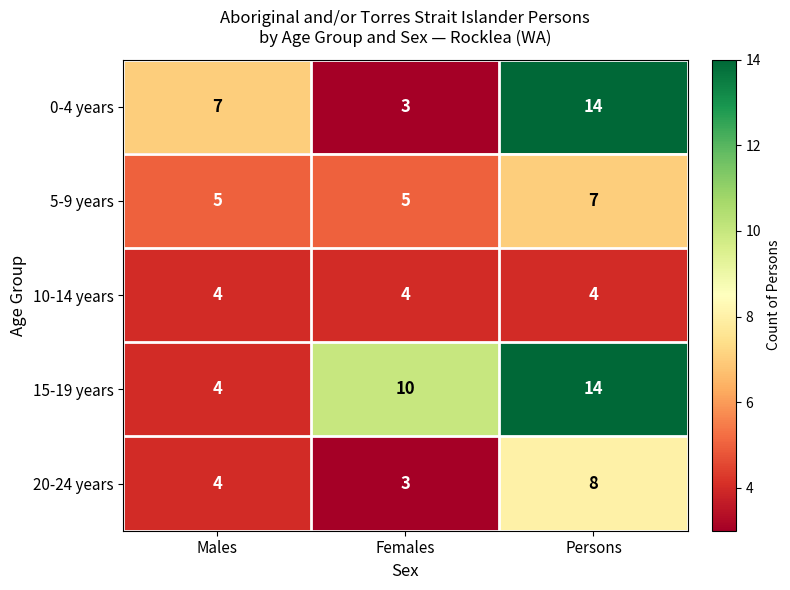

Which series has the largest total across all categories?

15-19 years